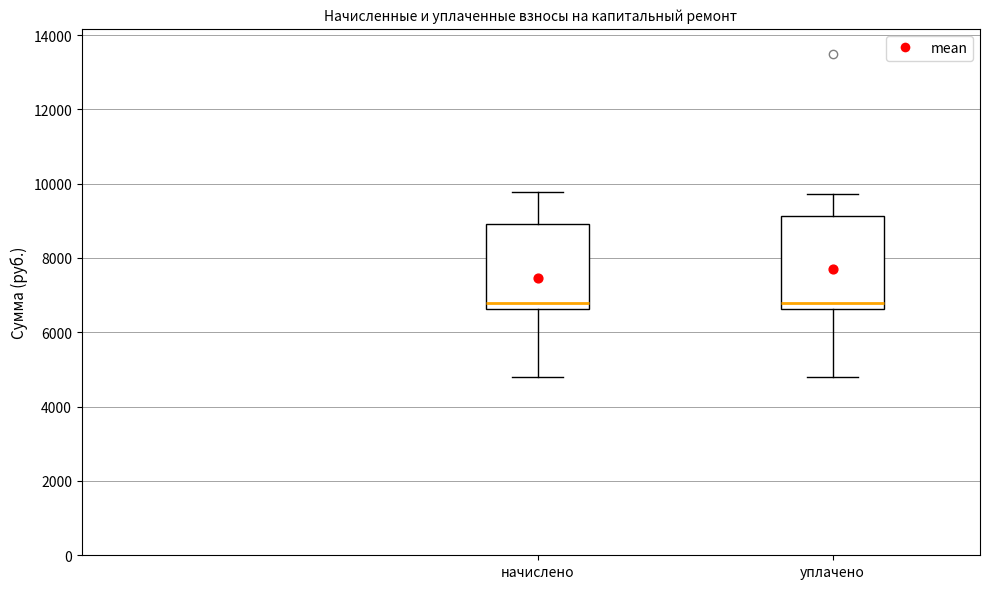

Where does the upper whisker of the box for начислено end on the y-axis? The values are not printed on the chart, so give them approximately, as read against the axis.

9800